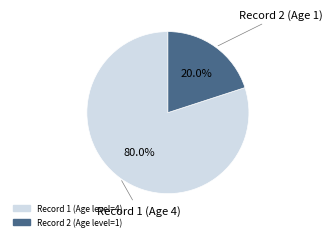

Is there a majority slice in this chart?

Yes